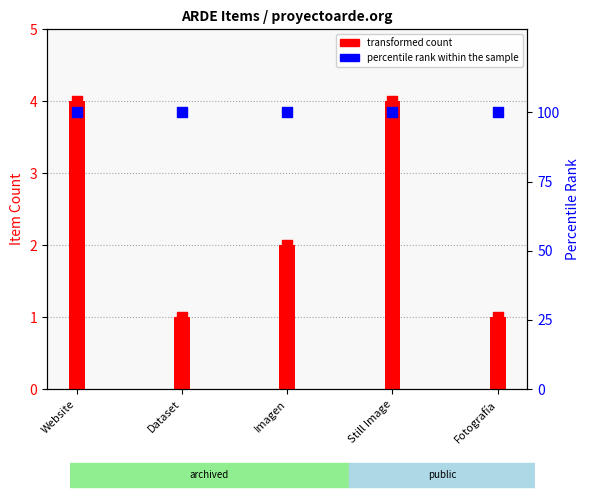

At which category is the sum across all series the highest?

Website